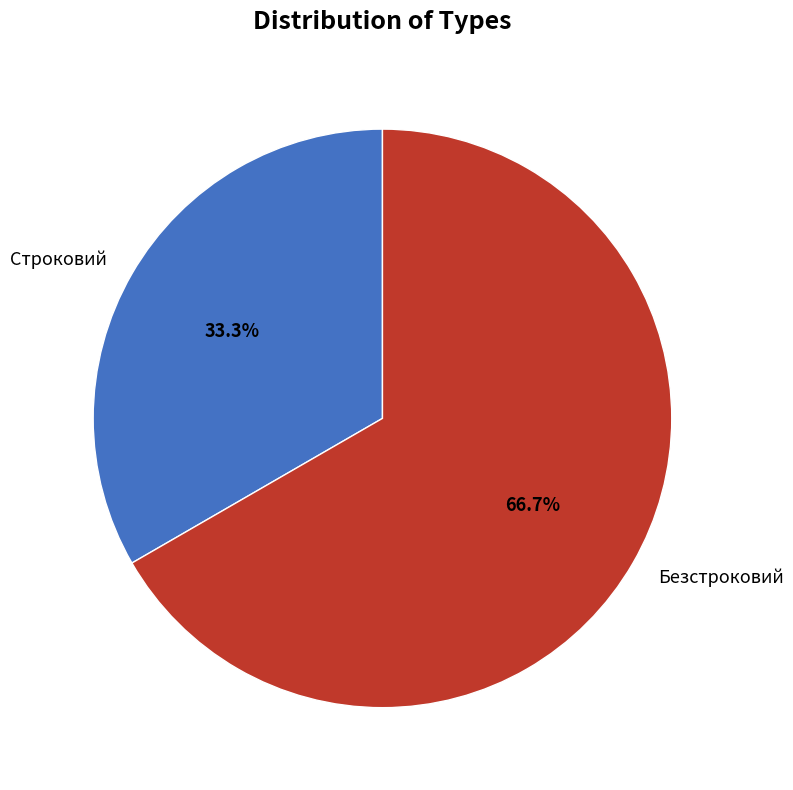

Is there any slice that represents more than half of the pie?

Yes